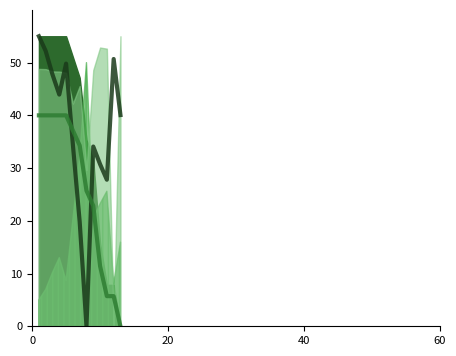

What is the greatest value displayed?

55.0